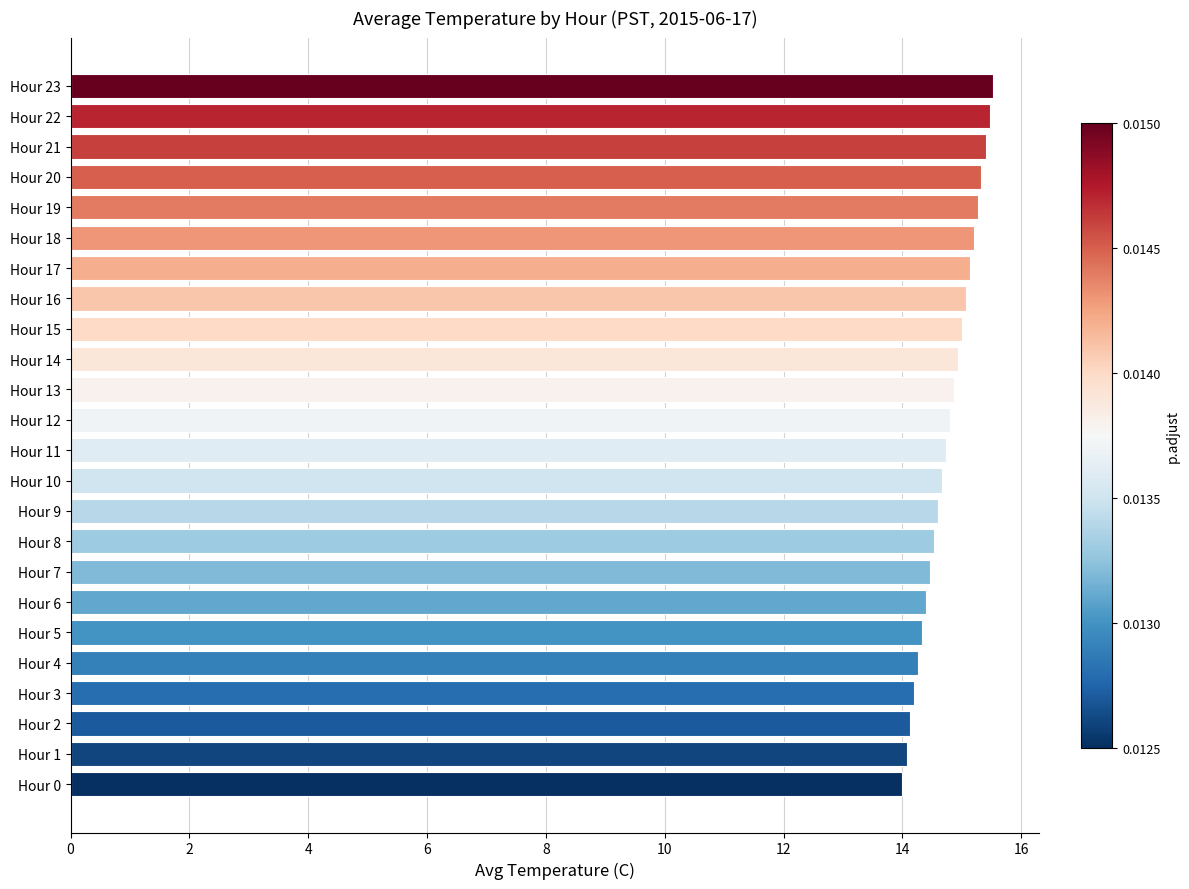

The chart shows a value of 15.2 at Hour 18. True or false?

True